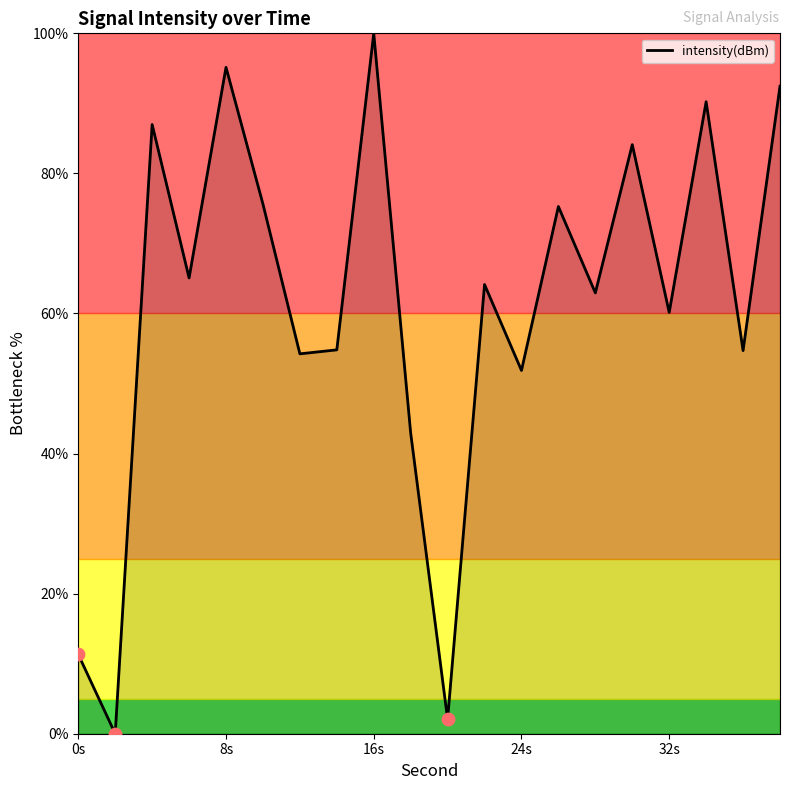

Does the chart have visible grid lines?

No